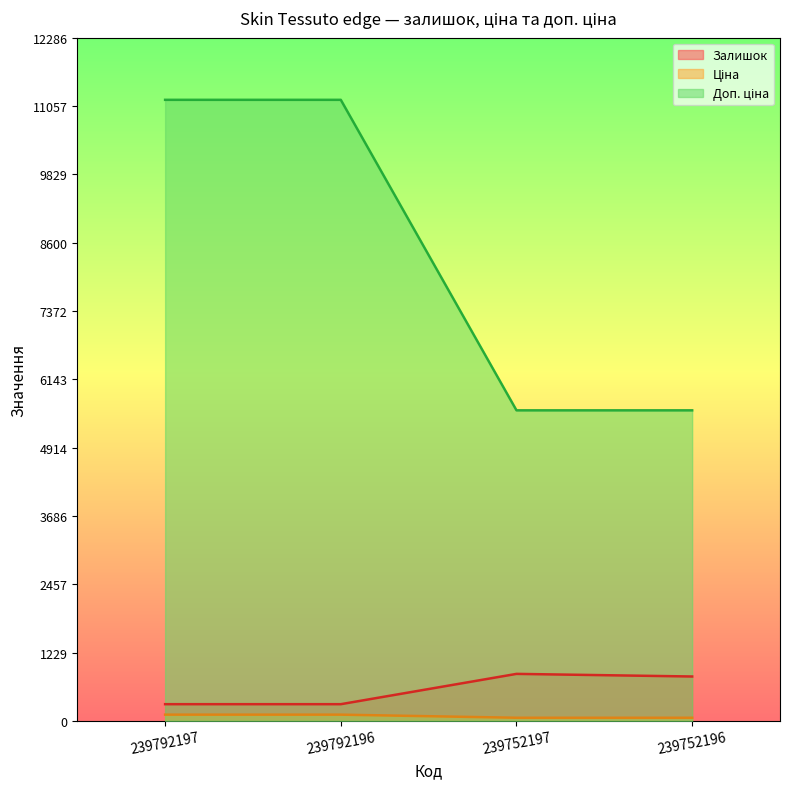

How many lines are shown in the chart?

3